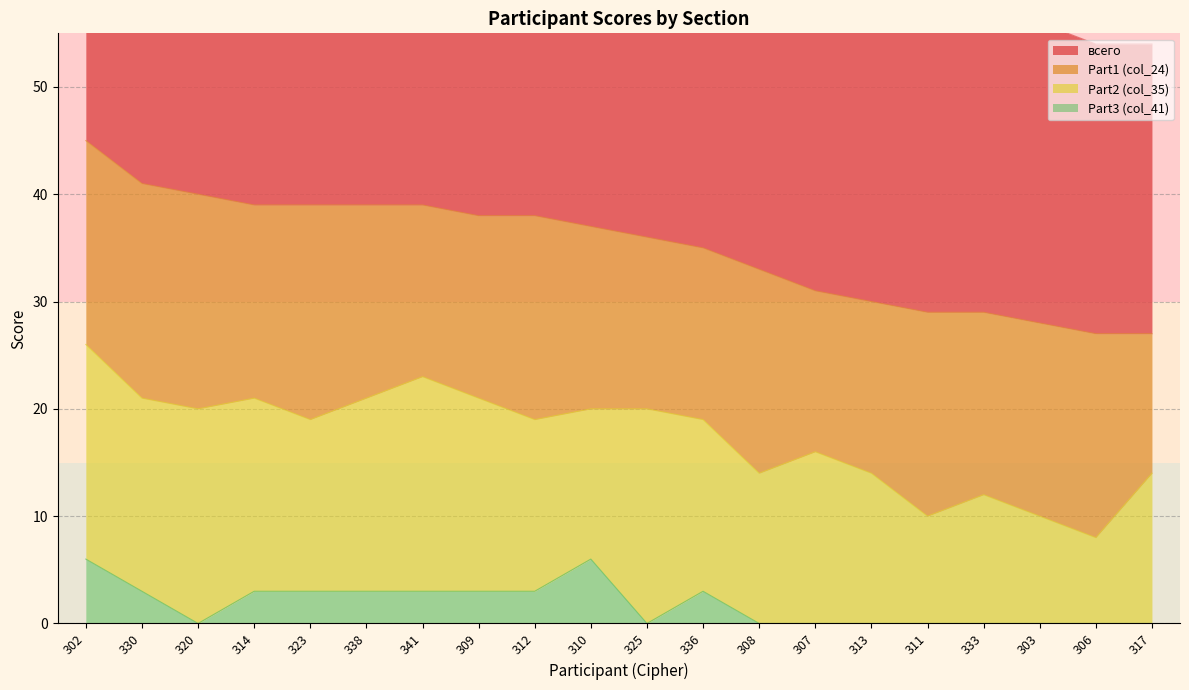

Is it true that Part3 (col_41) equals 4 at 308?

False